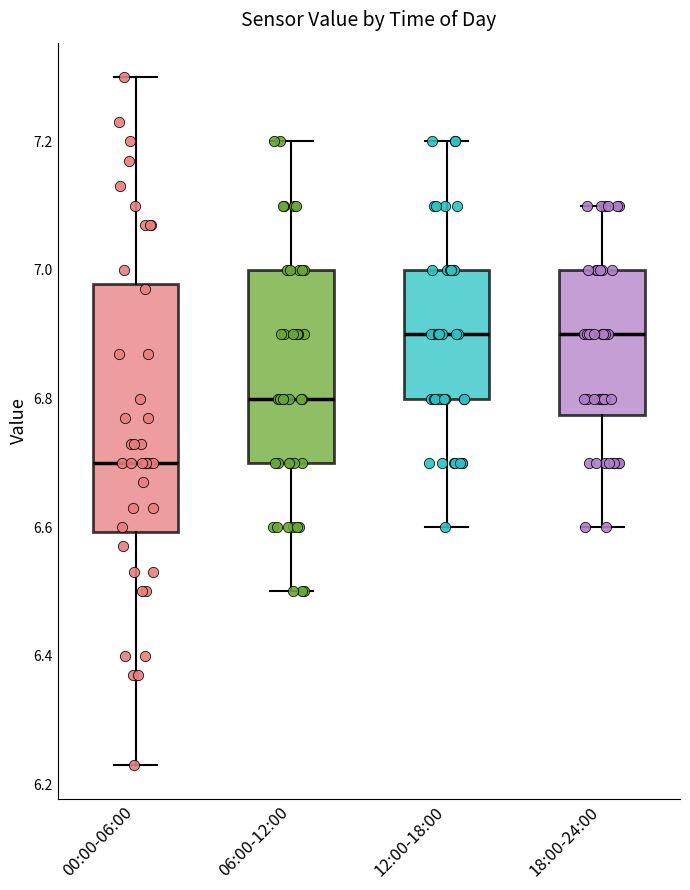

Which box is the tallest, from its lower edge to its upper edge?

00:00-06:00